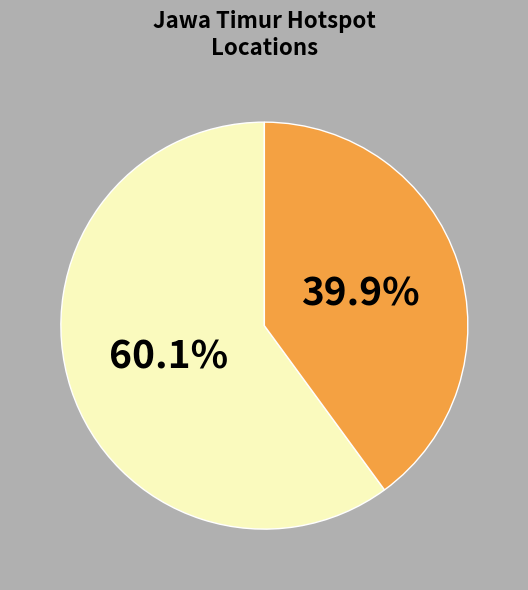

To the nearest percent, what is the average slice percentage?

50%